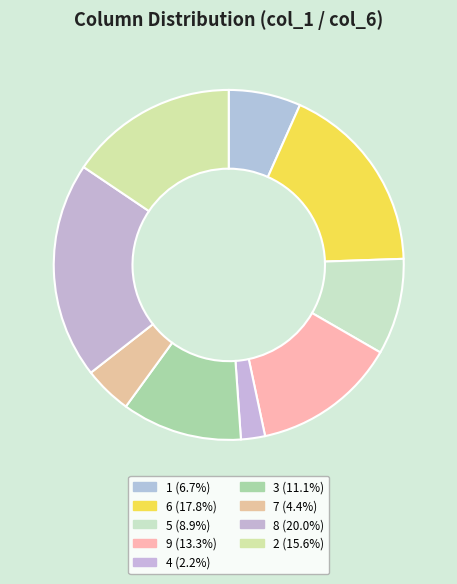

What is the smallest slice in the pie chart?

4